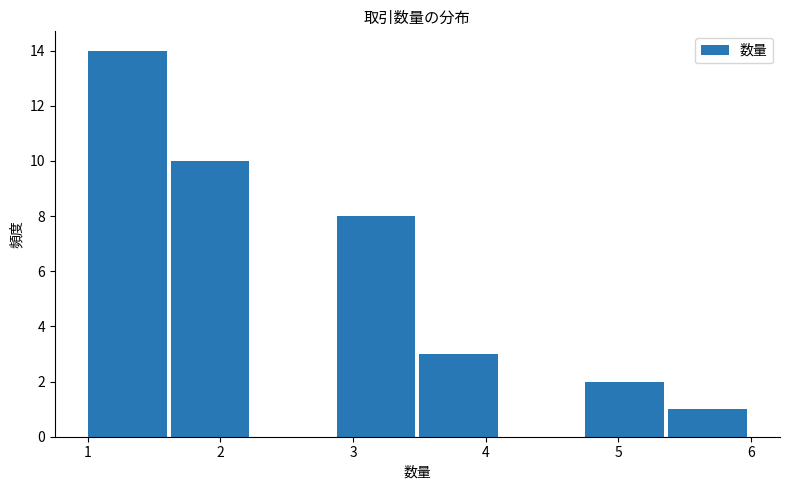

Reading left to right, list every bar in this chart as the range it spans on the x-axis followed by its height. Neither the bar edges nor the heights are printed on the chart, so give them approximately, as read against the axes.

1.0 to 1.6: 14
1.6 to 2.3: 10
2.3 to 2.9: 0
2.9 to 3.5: 8
3.5 to 4.1: 3
4.1 to 4.8: 0
4.8 to 5.4: 2
5.4 to 6.0: 1